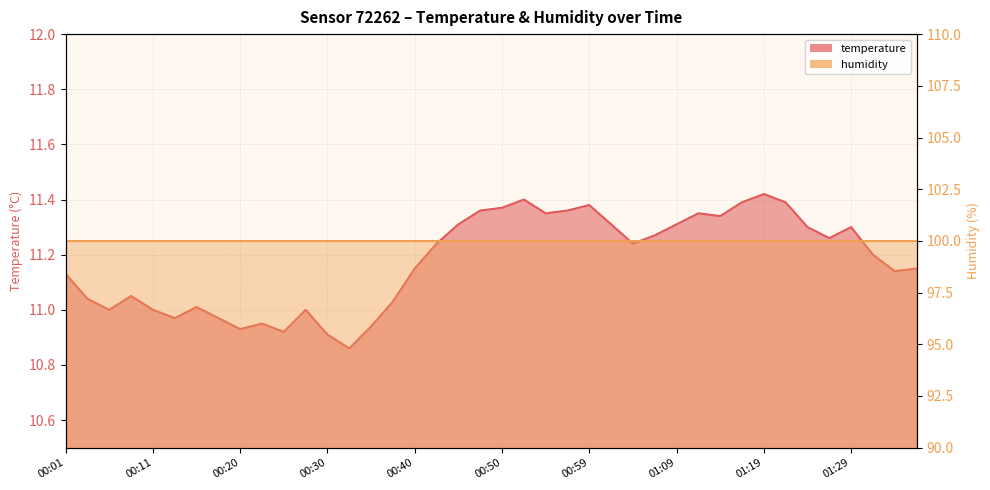

At which category does the chart reach its peak across all series?

01:19